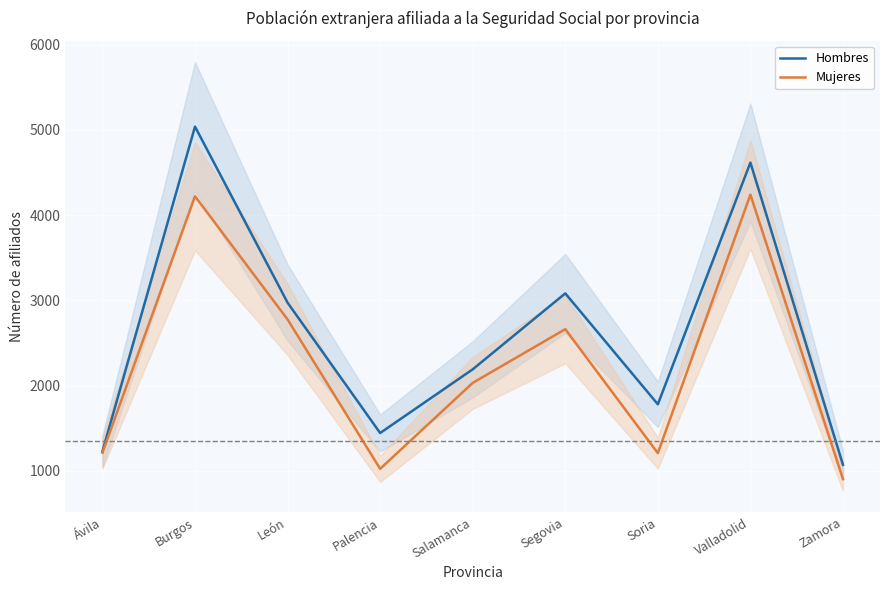

How many interior local peaks does the Mujeres series have?

3